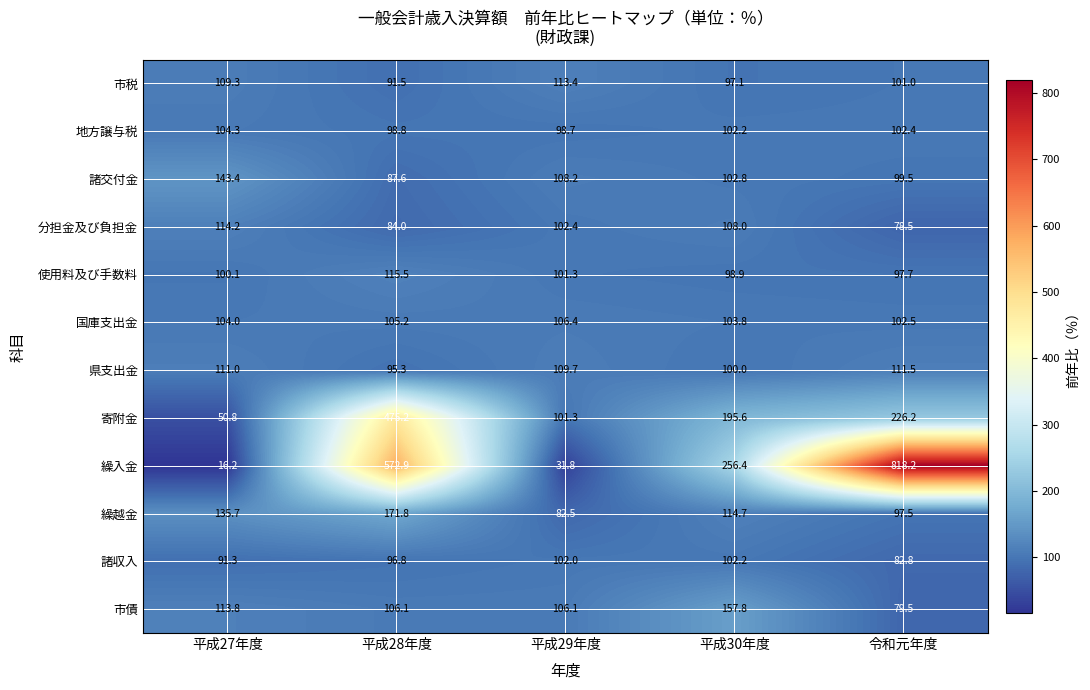

How many data points in 諸収入 are above 96?

3